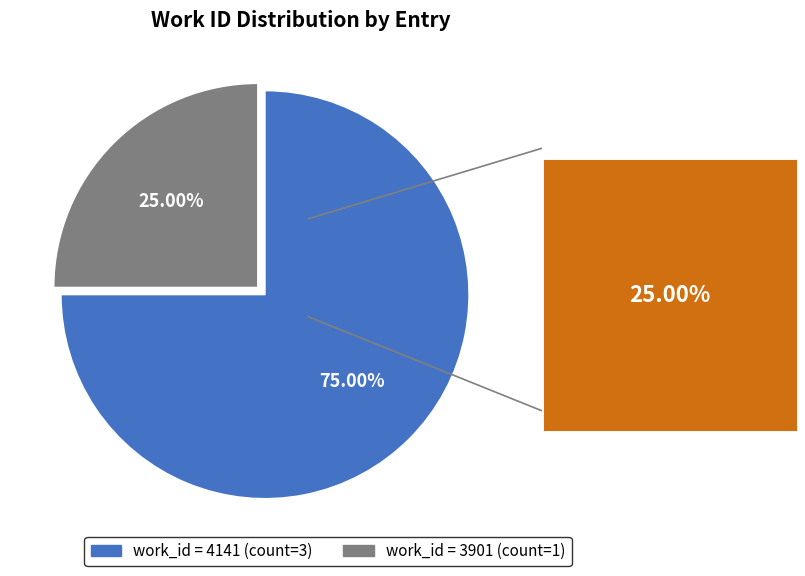

Combined, do work_id = 3901 (count=1) and work_id = 4141 (count=3) account for over 50%?

Yes